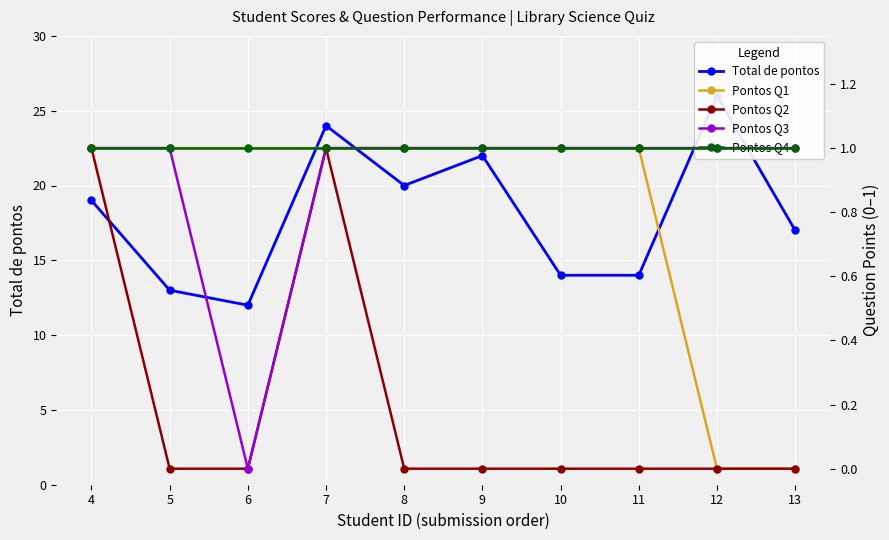

What is the sum of the Pontos Q4 values at 7 and 8?

2